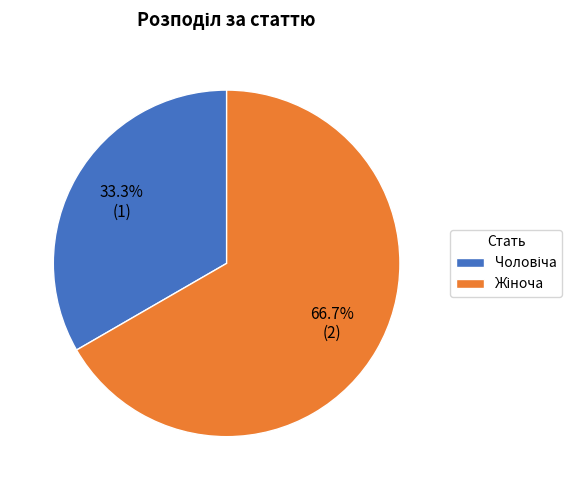

Is there any slice that represents more than half of the pie?

Yes